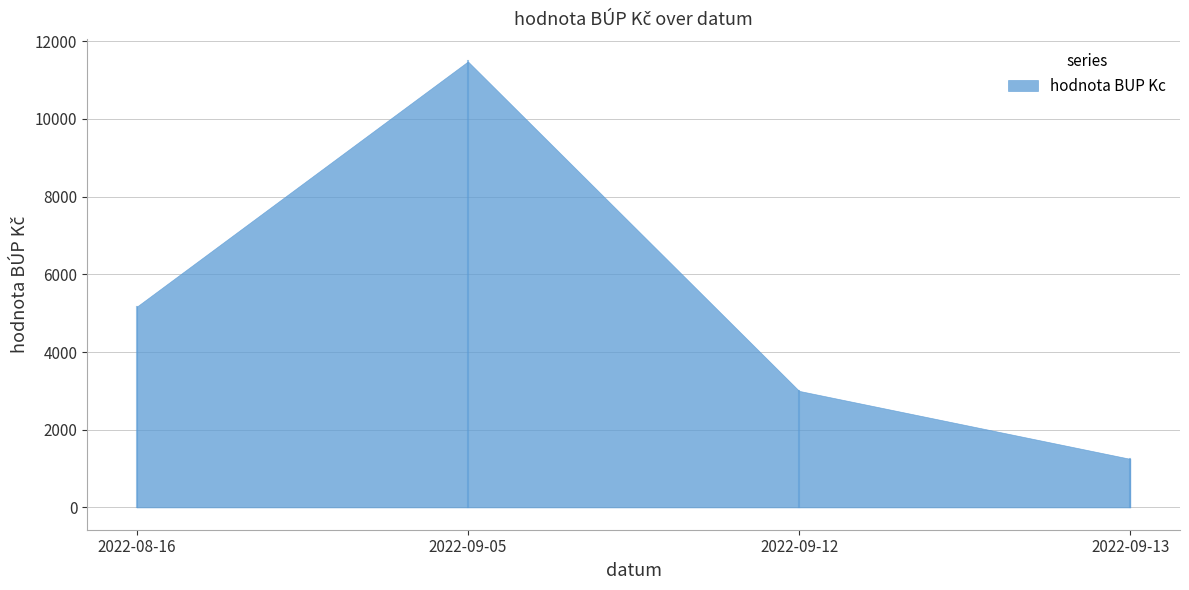

Reading right to left, what are all the values shown in this chart?

2022-09-13=1250.0	2022-09-12=3000.0	2022-09-05=11479.2	2022-08-16=5166.7